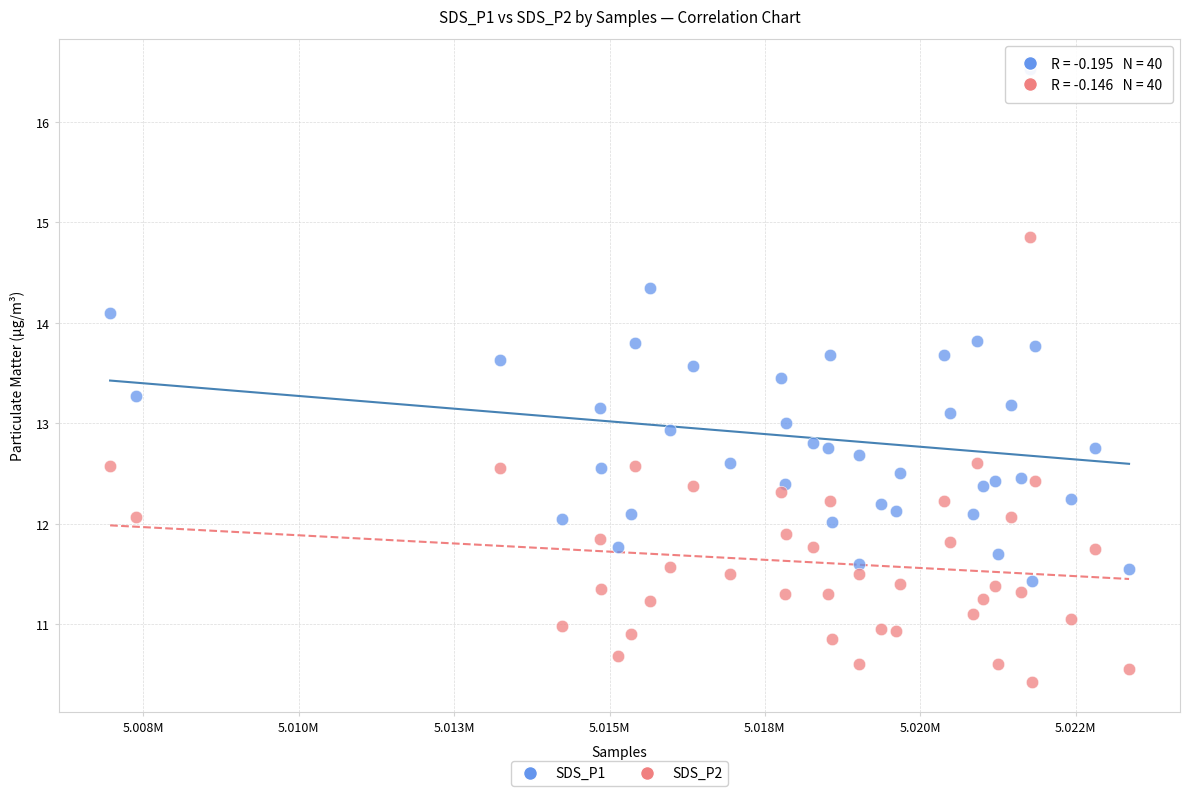

Which series has the largest Y range (max minus min)?

SDS_P1